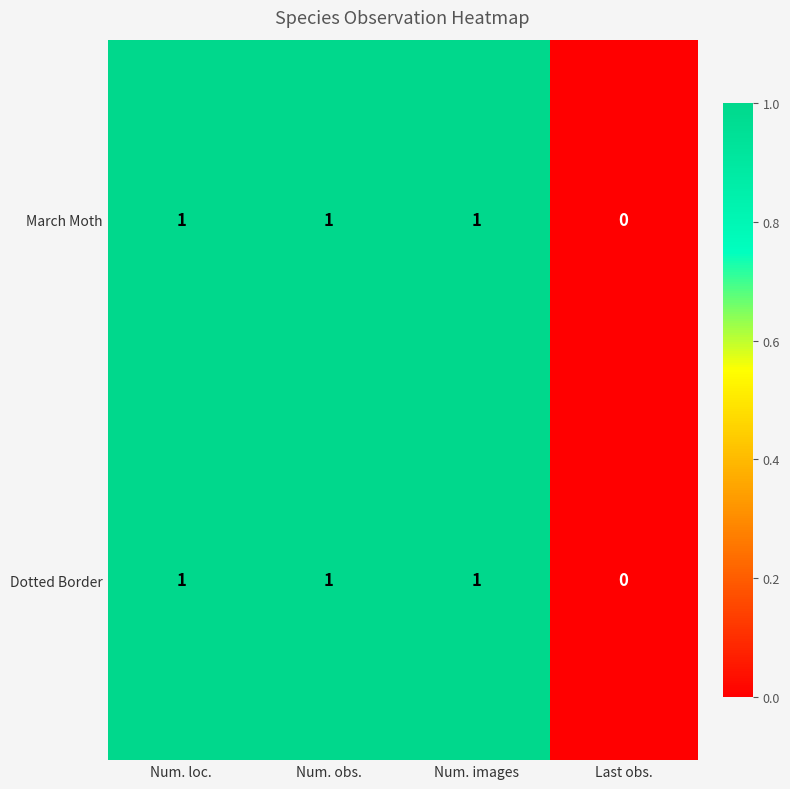

What is the maximum value shown in the chart?

1